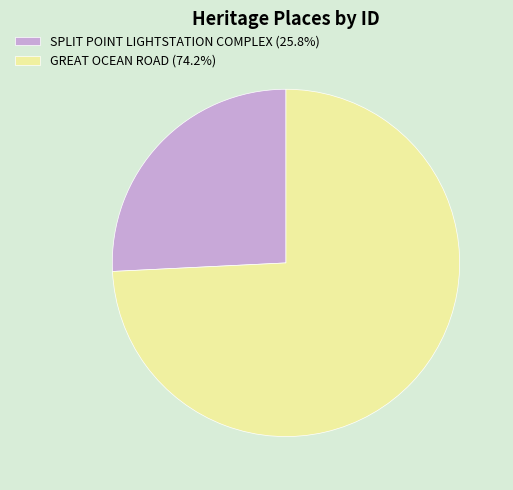

Approximately how many times larger is the value at SPLIT POINT LIGHTSTATION COMPLEX (25.8%) compared to GREAT OCEAN ROAD (74.2%)?

0.3